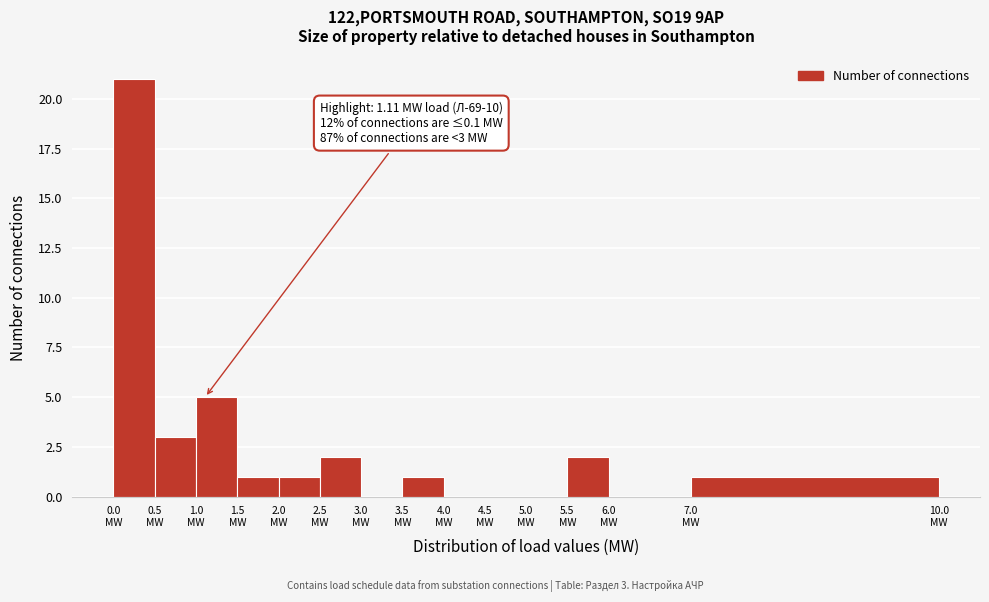

Over which range of the x-axis is the bar tallest?

0.0 to 0.5